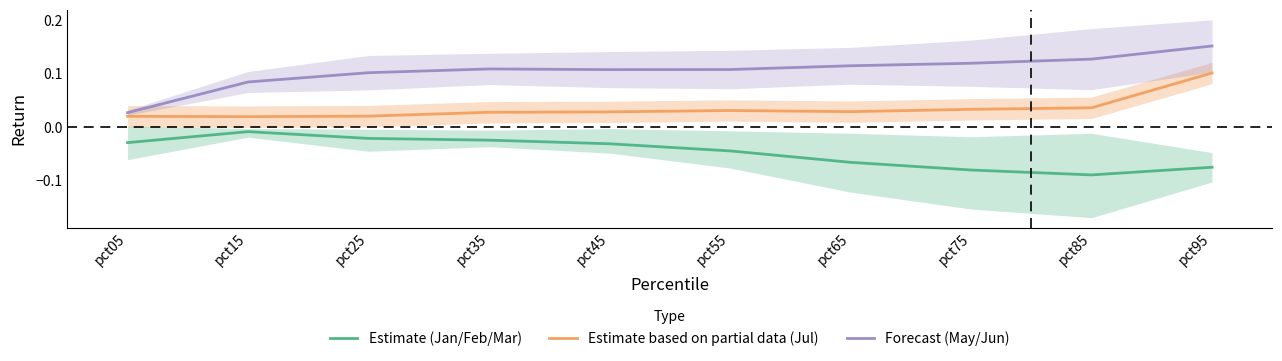

Where is Estimate based on partial data (Jul) nearest to the value 0?

pct15